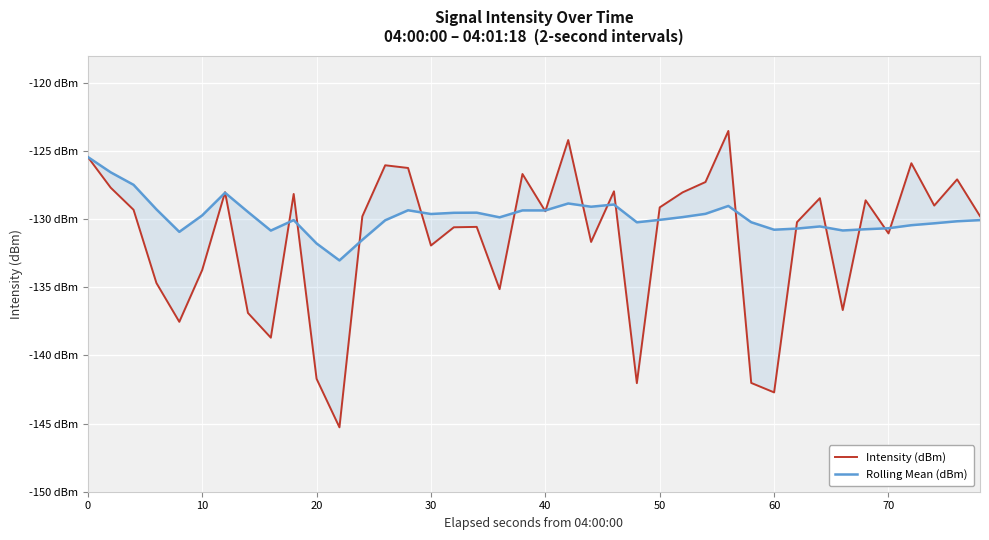

What is the difference between the maximum and minimum values in the Intensity (dBm) series?

21.7